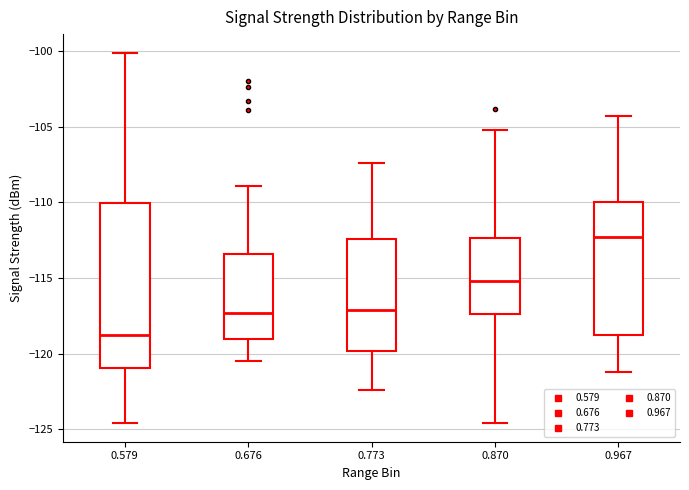

Reading left to right, read every box against the y-axis: the position of its median line, the range the box covers, and the ends of its whiskers. The values are not printed on the chart, so give them approximately, as read against the axis.

0.579: median -119.0, box -121.0 to -110.0, whiskers -124.5 to -100.0
0.676: median -117.5, box -119.0 to -113.5, whiskers -120.5 to -109.0
0.773: median -117.0, box -120.0 to -112.5, whiskers -122.5 to -107.5
0.870: median -115.0, box -117.5 to -112.5, whiskers -124.5 to -105.0
0.967: median -112.5, box -119.0 to -110.0, whiskers -121.0 to -104.5